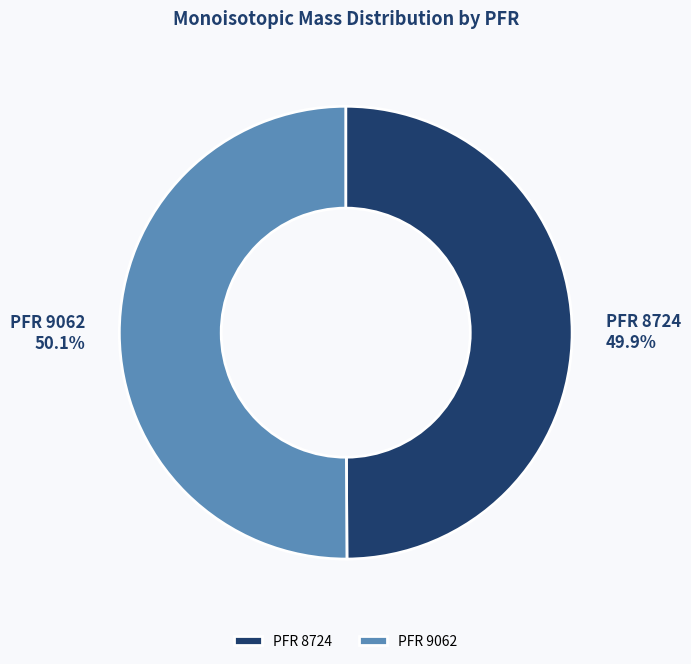

Combined, what portion of the pie is PFR 8724 and PFR 9062?

100.0%